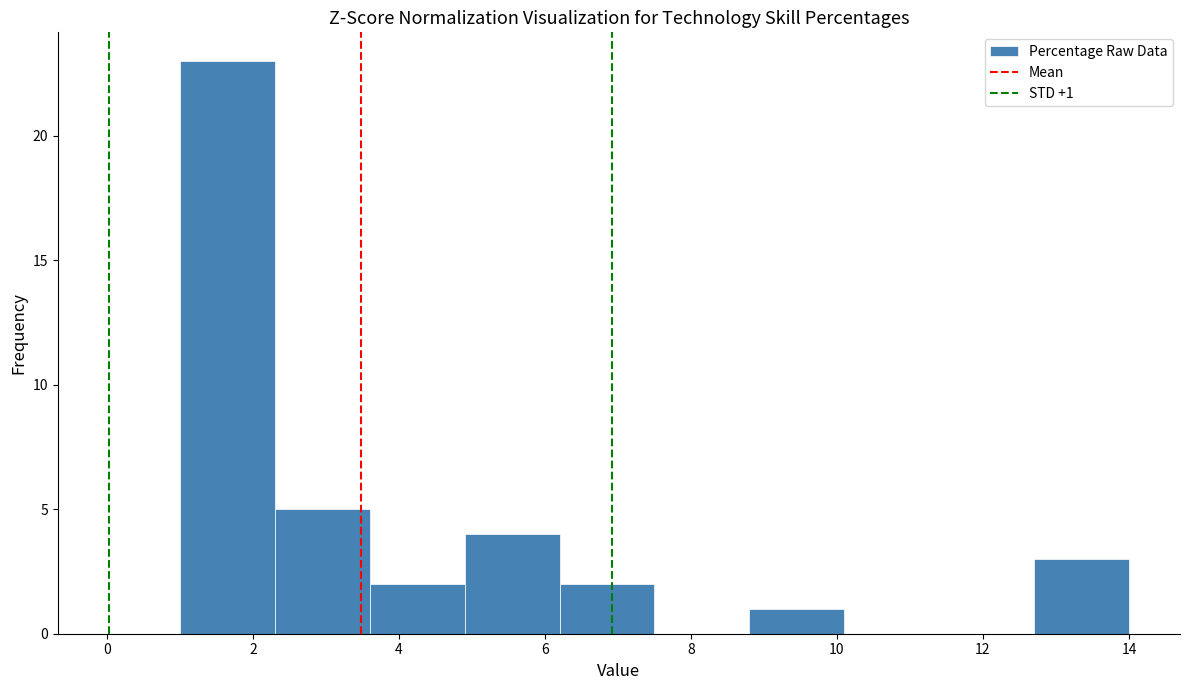

Which range on the x-axis has the tallest bar?

1.0 to 2.3